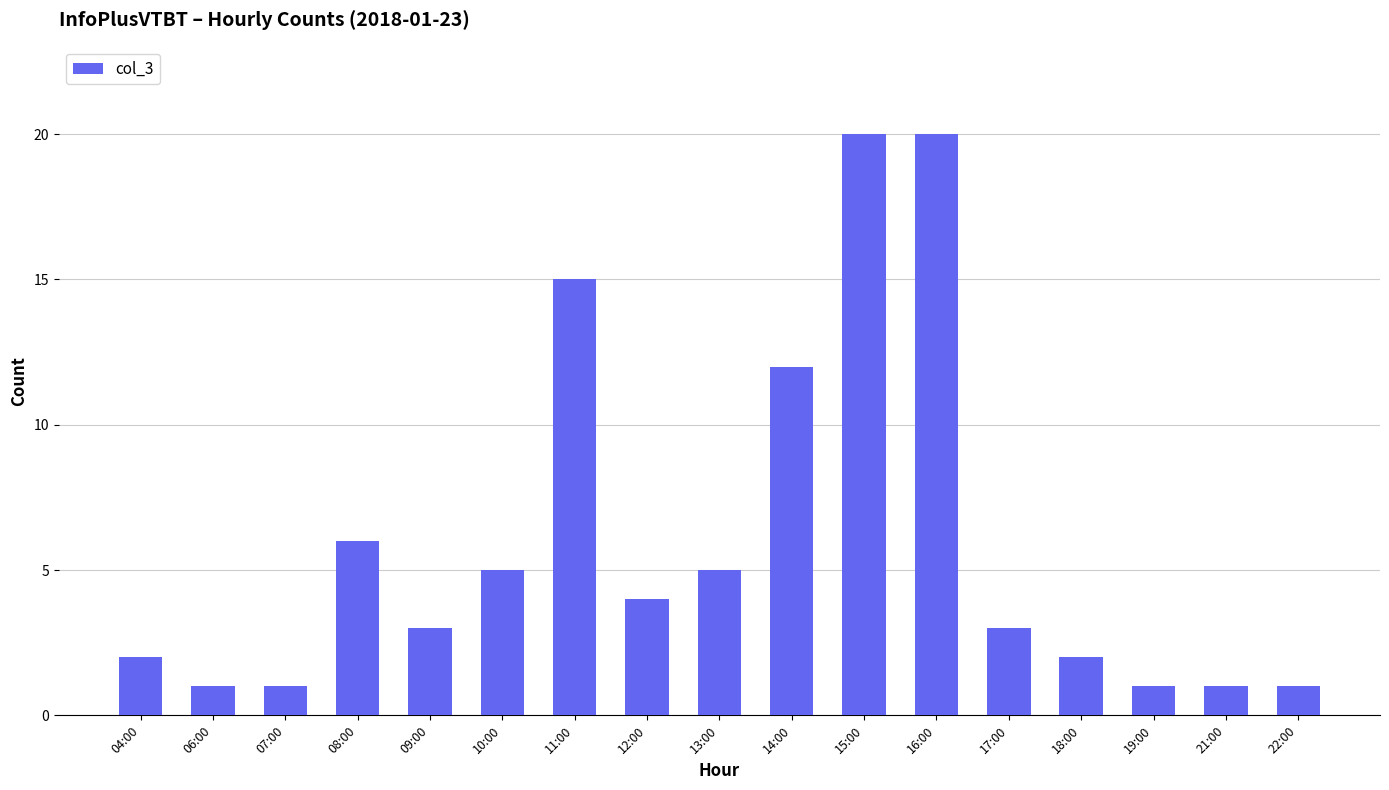

What is the label of the 13th bar from the right?

09:00